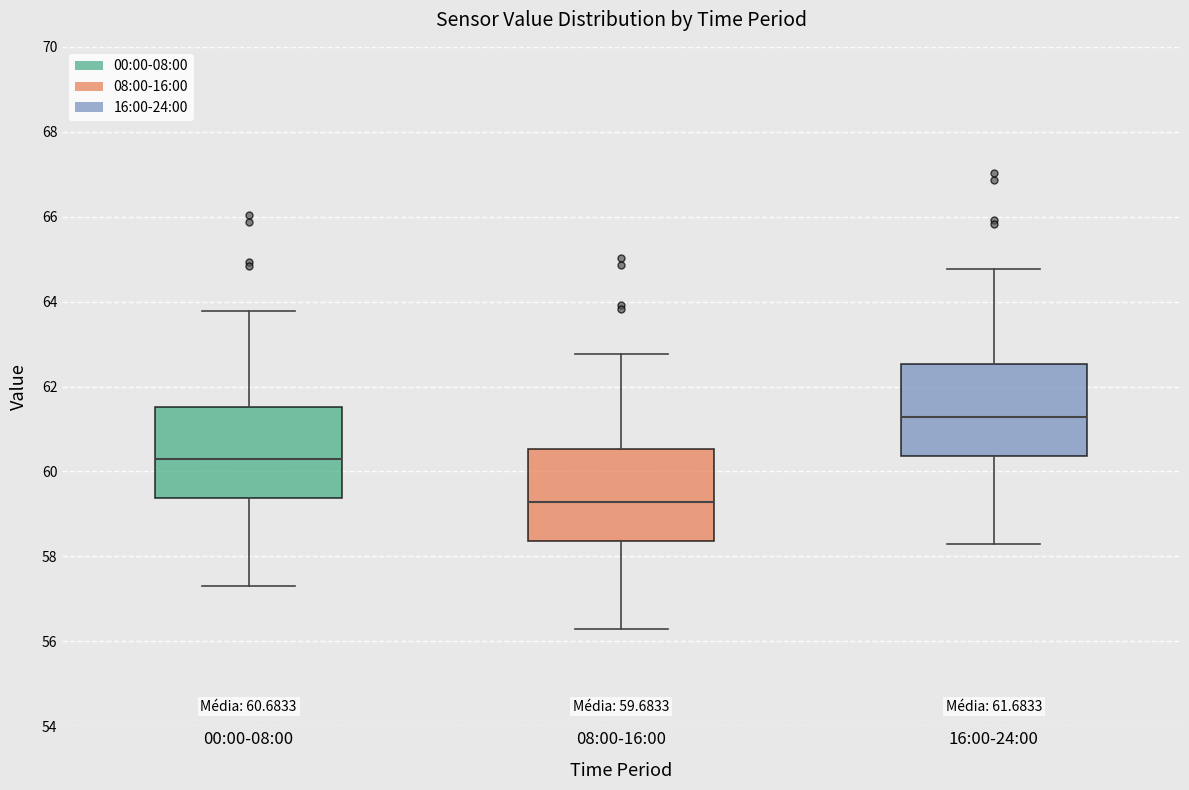

Which box's median line is the highest?

16:00-24:00